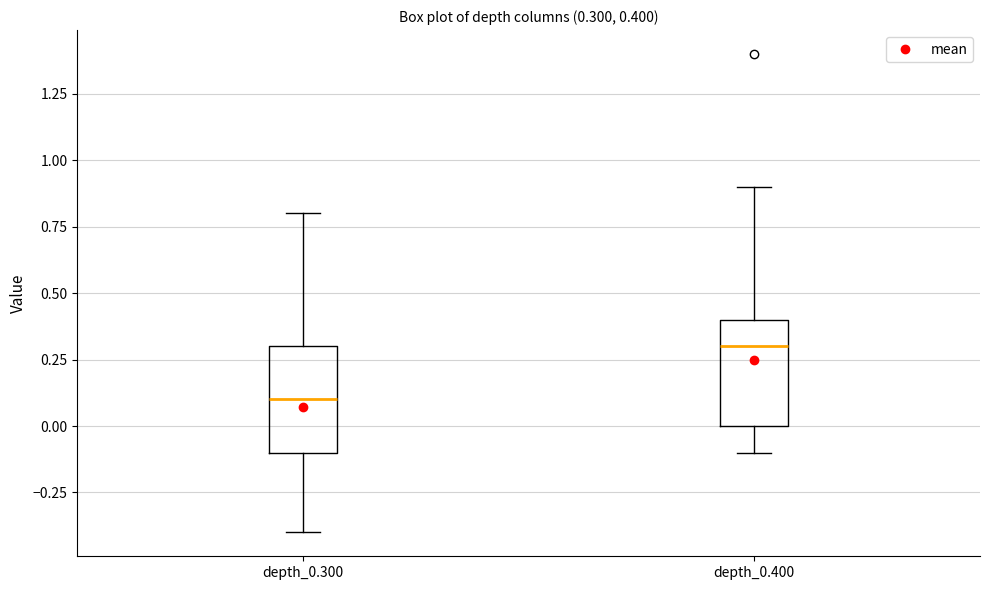

Which box has the highest median line?

depth_0.400